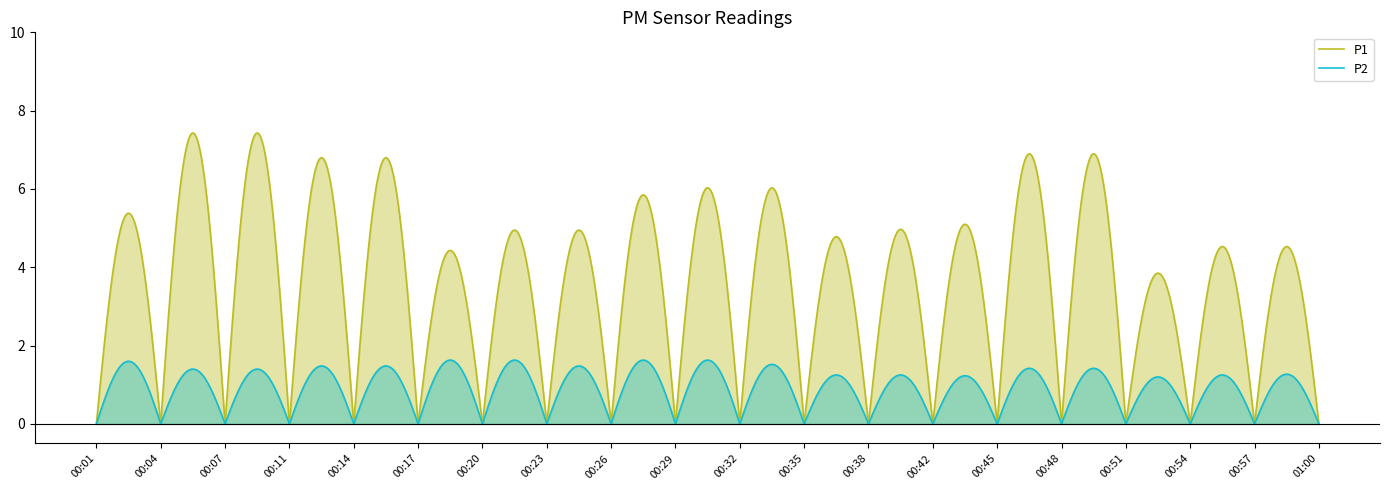

True or false: P2 and P1 intersect in this chart.

False